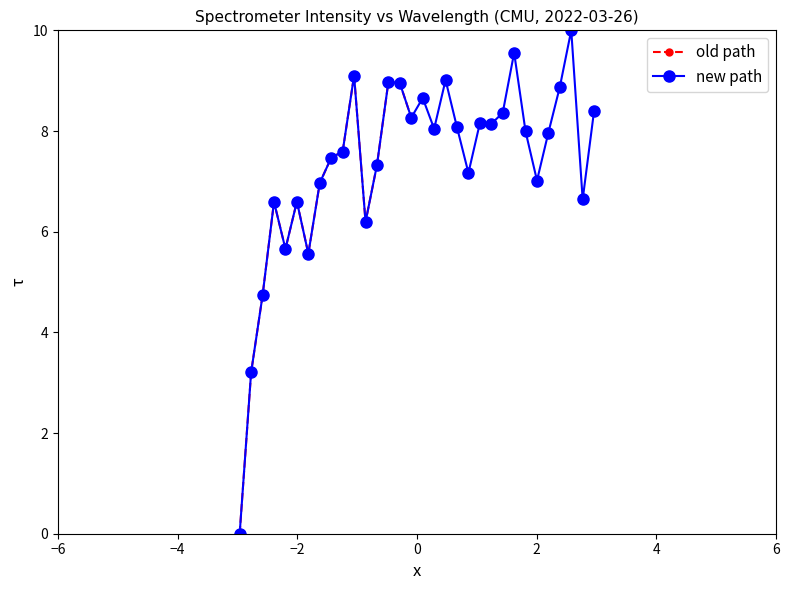

What is the highest value of the new path series?

10.0